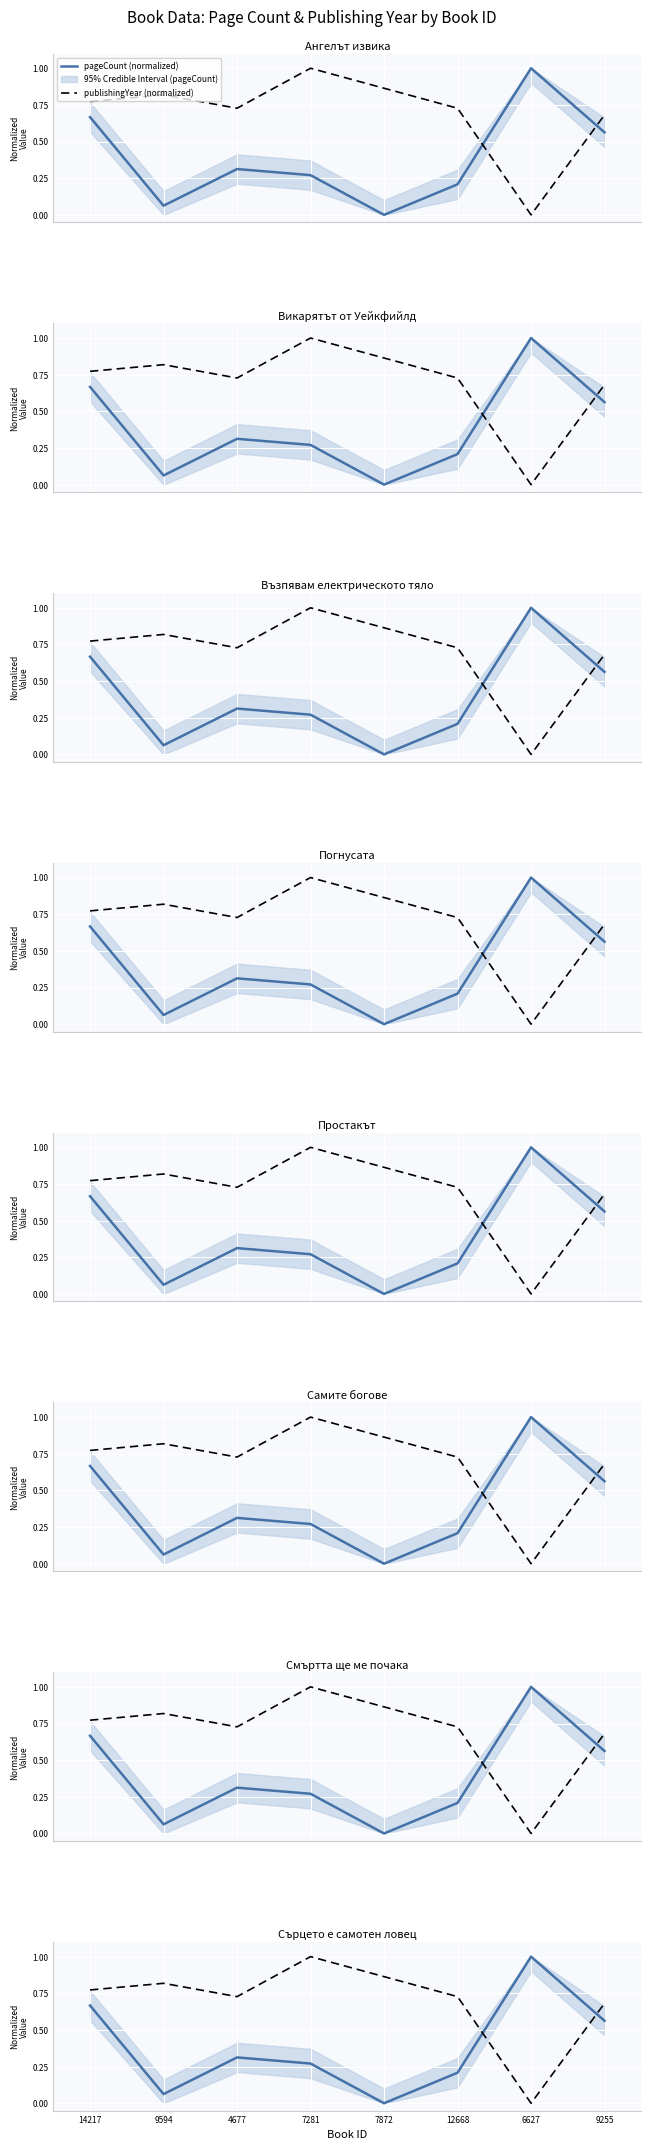

Which series changed the most between 14217 and 7281?

pageCount (normalized)